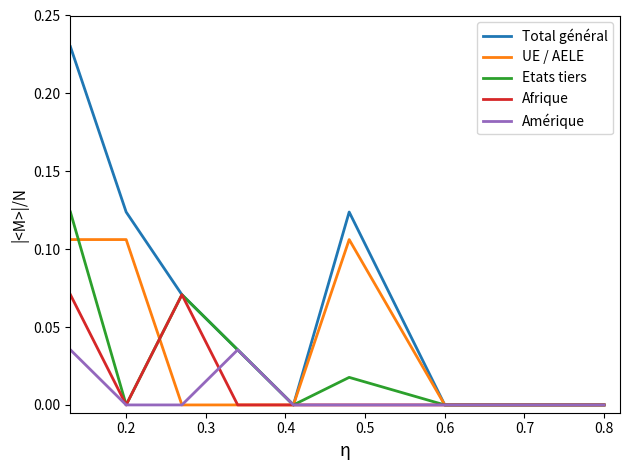

Which series has the largest range (max minus min)?

Total général